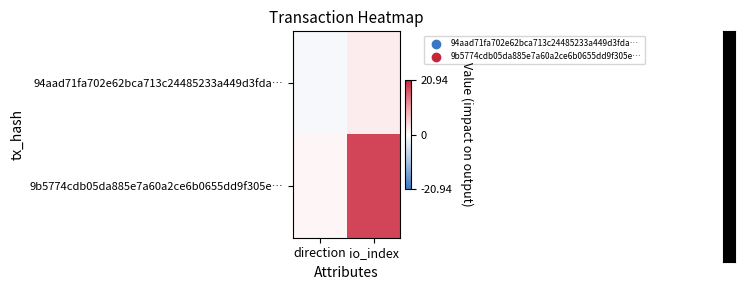

Which category has the highest value across all series?

io_index